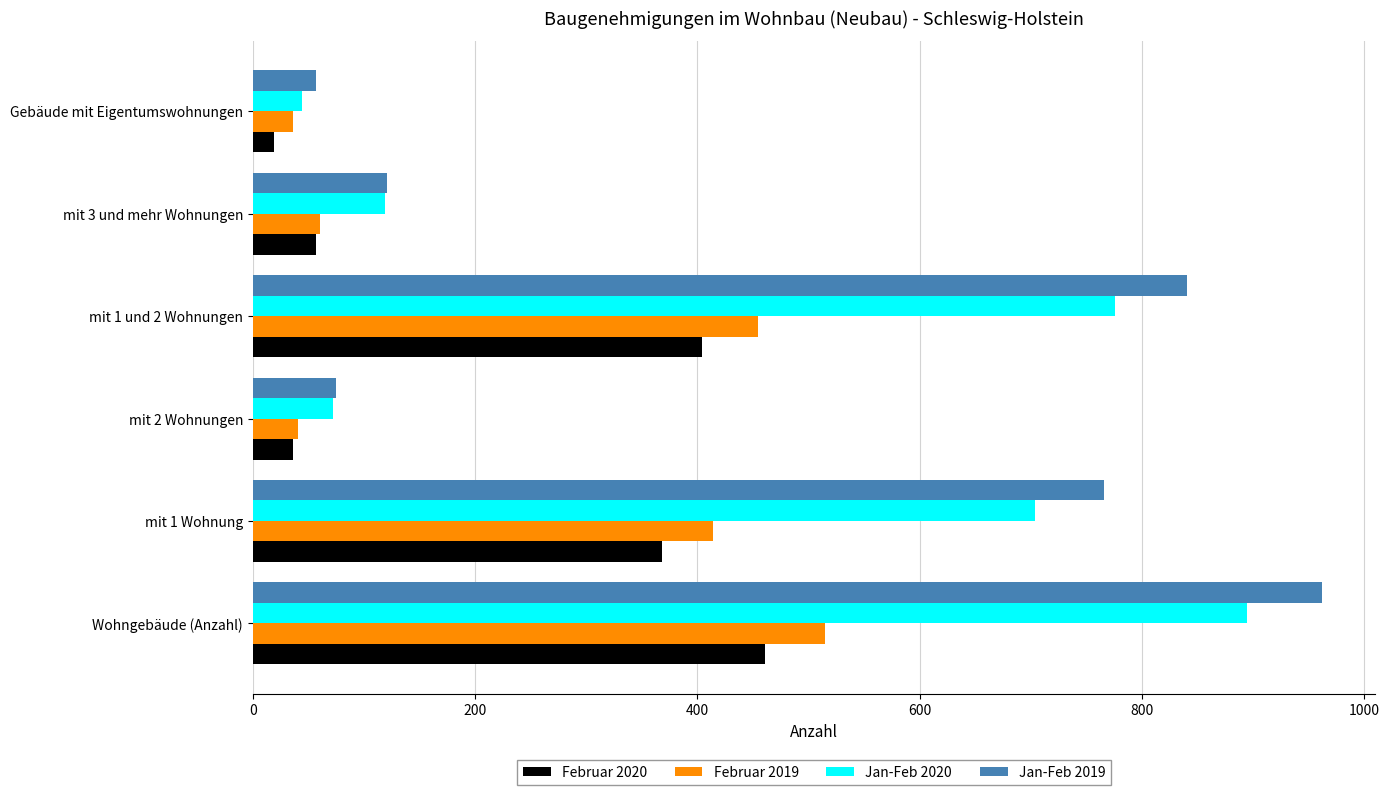

The value of Jan-Feb 2019 at Wohngebäude (Anzahl) is 962. True or false?

True